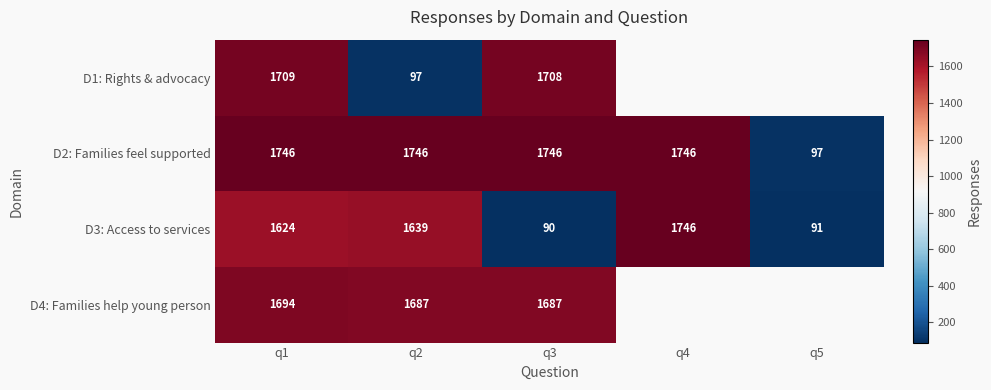

Is it true that D3: Access to services equals 33.1 at q5?

False